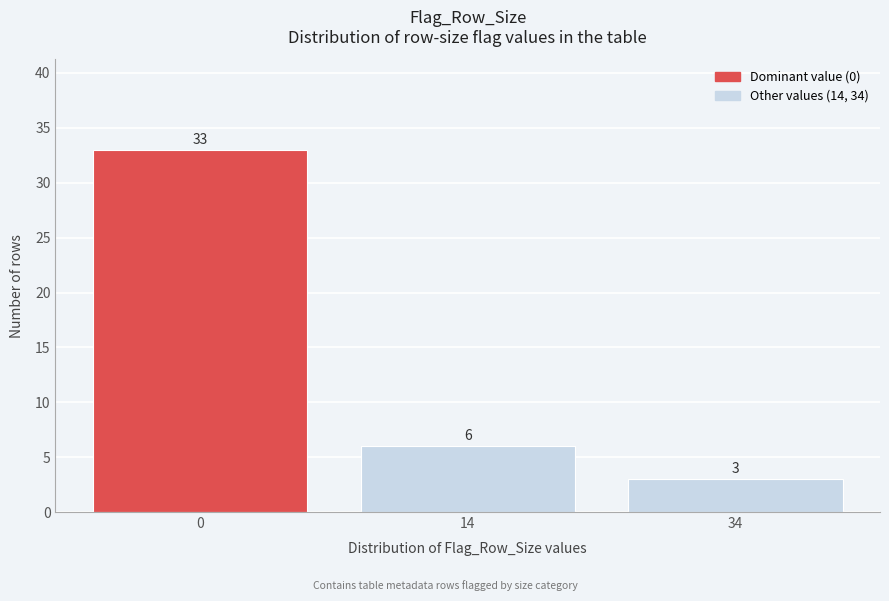

Reading left to right, extract all data points from this chart.

0=33	14=6	34=3